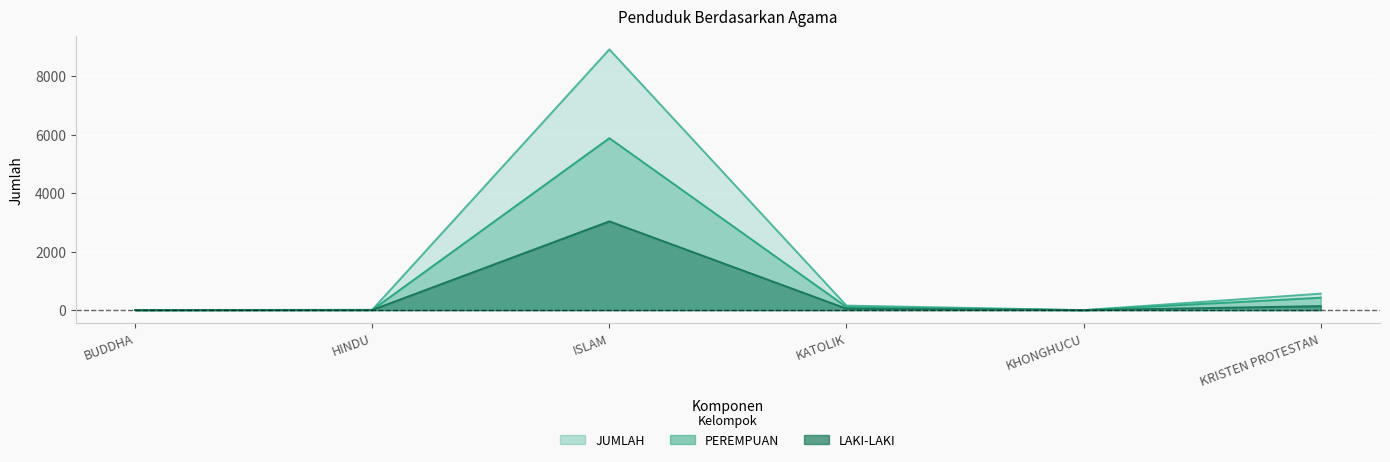

Which label corresponds to the smallest value in the chart?

KHONGHUCU